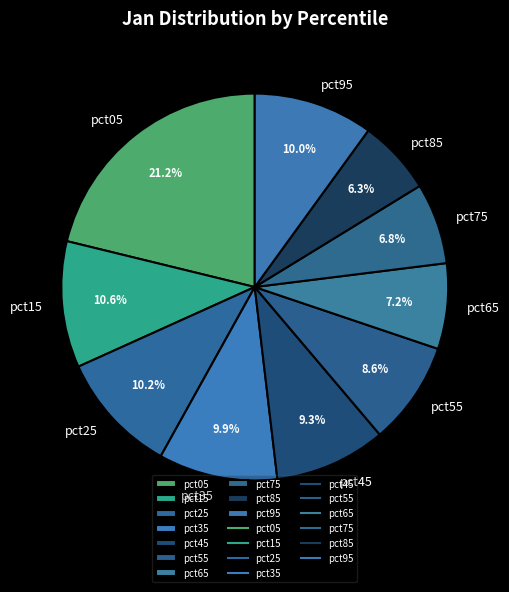

To the nearest percent, what percentage of the pie is pct25?

10%